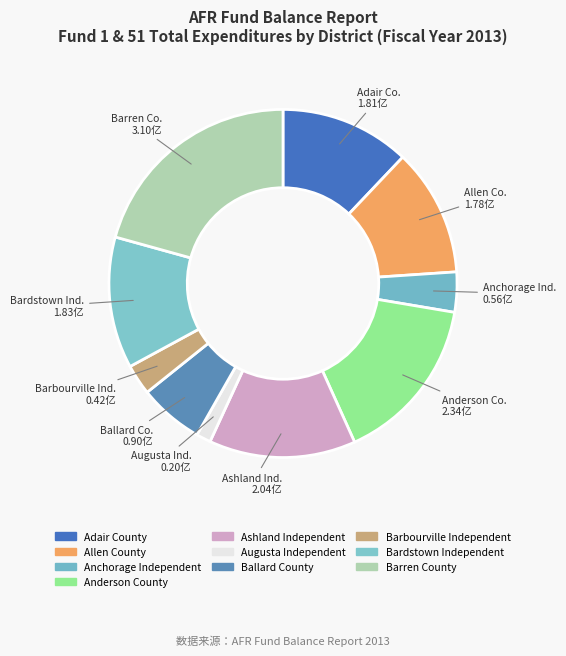

Which slice is the largest?

Barren County